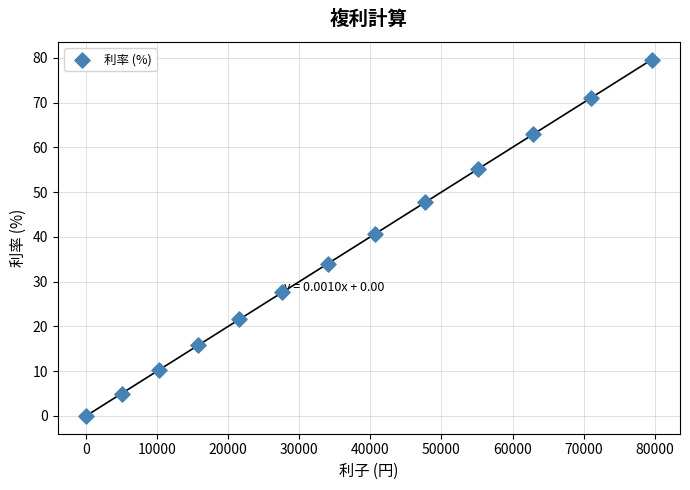

What is the range of X values (max minus min)?

79585.6